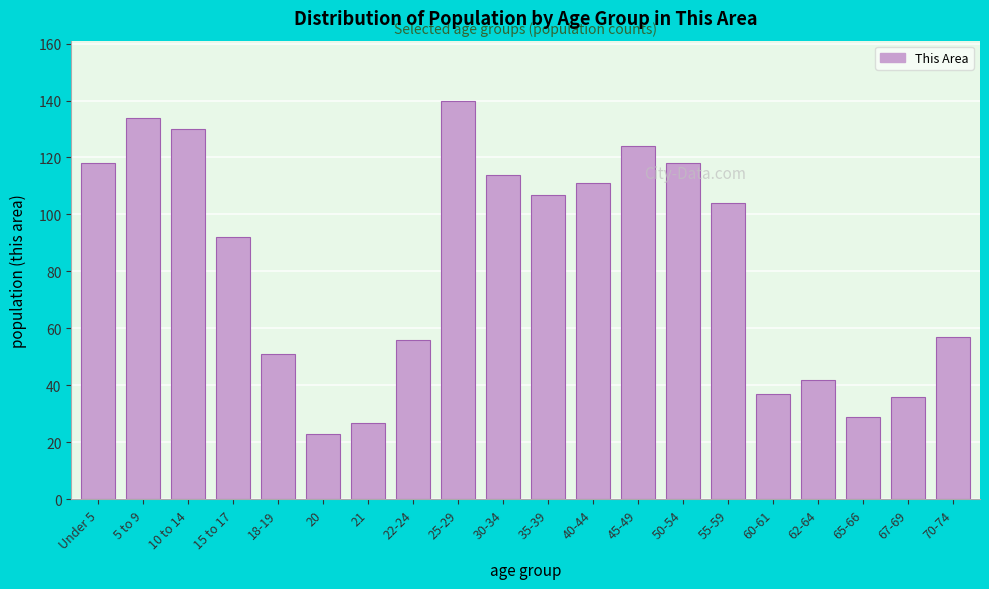

Reading right to left, transcribe all the data shown in this chart.

57	36	29	42	37	104	118	124	111	107	114	140	56	27	23	51	92	130	134	118